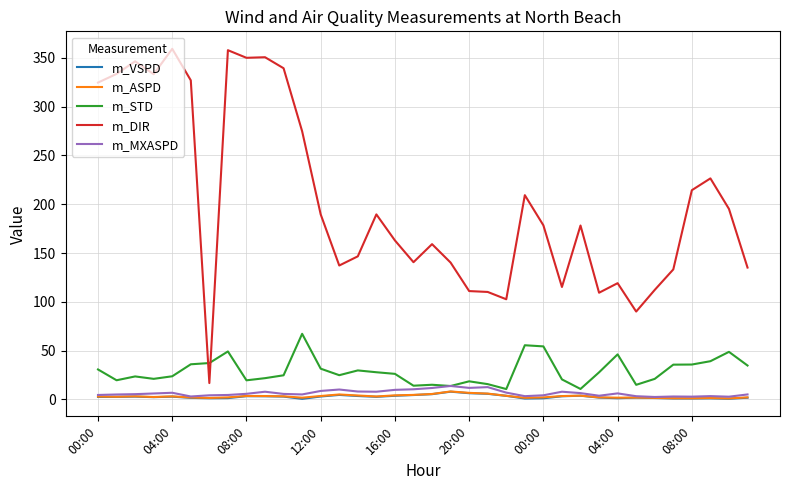

In m_MXASPD, how many points are higher than both neighbors (excluding endpoints)?

9